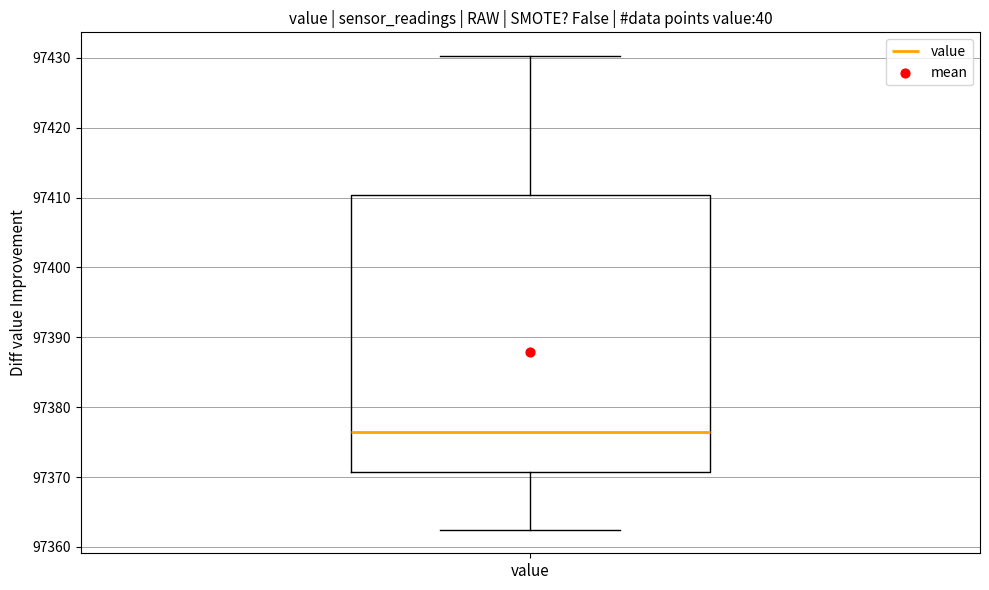

Transcribe this box plot: give where the median line is, the range the box spans, and where the two whiskers end, as read against the y-axis. The values are not printed on the chart, so give them approximately, as read against the axis.

median 97376, box 97371 to 97410, whiskers 97362 to 97430